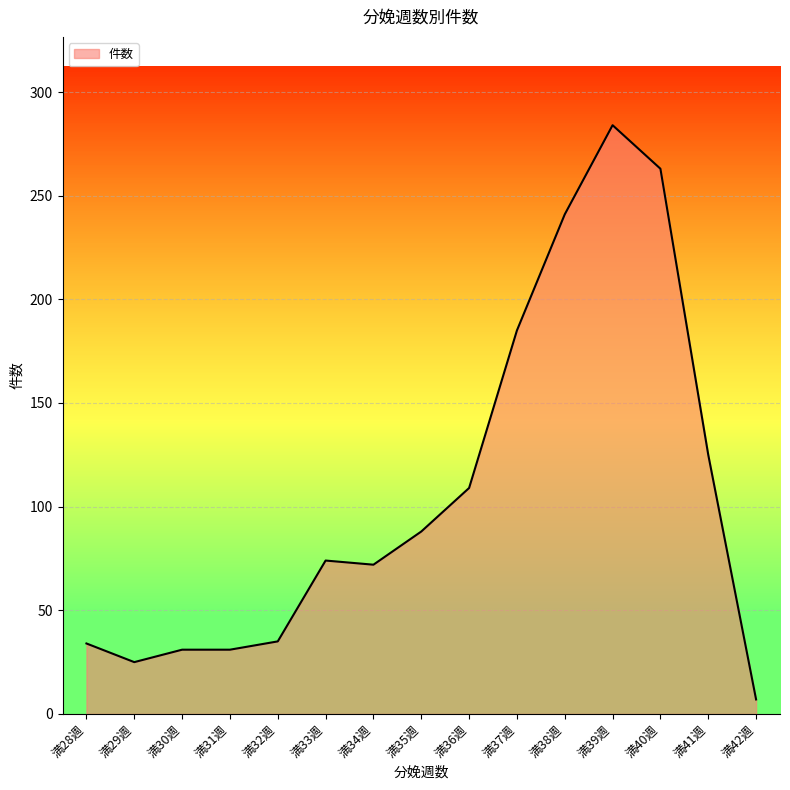

At which label is the value closest to 145?

満41週